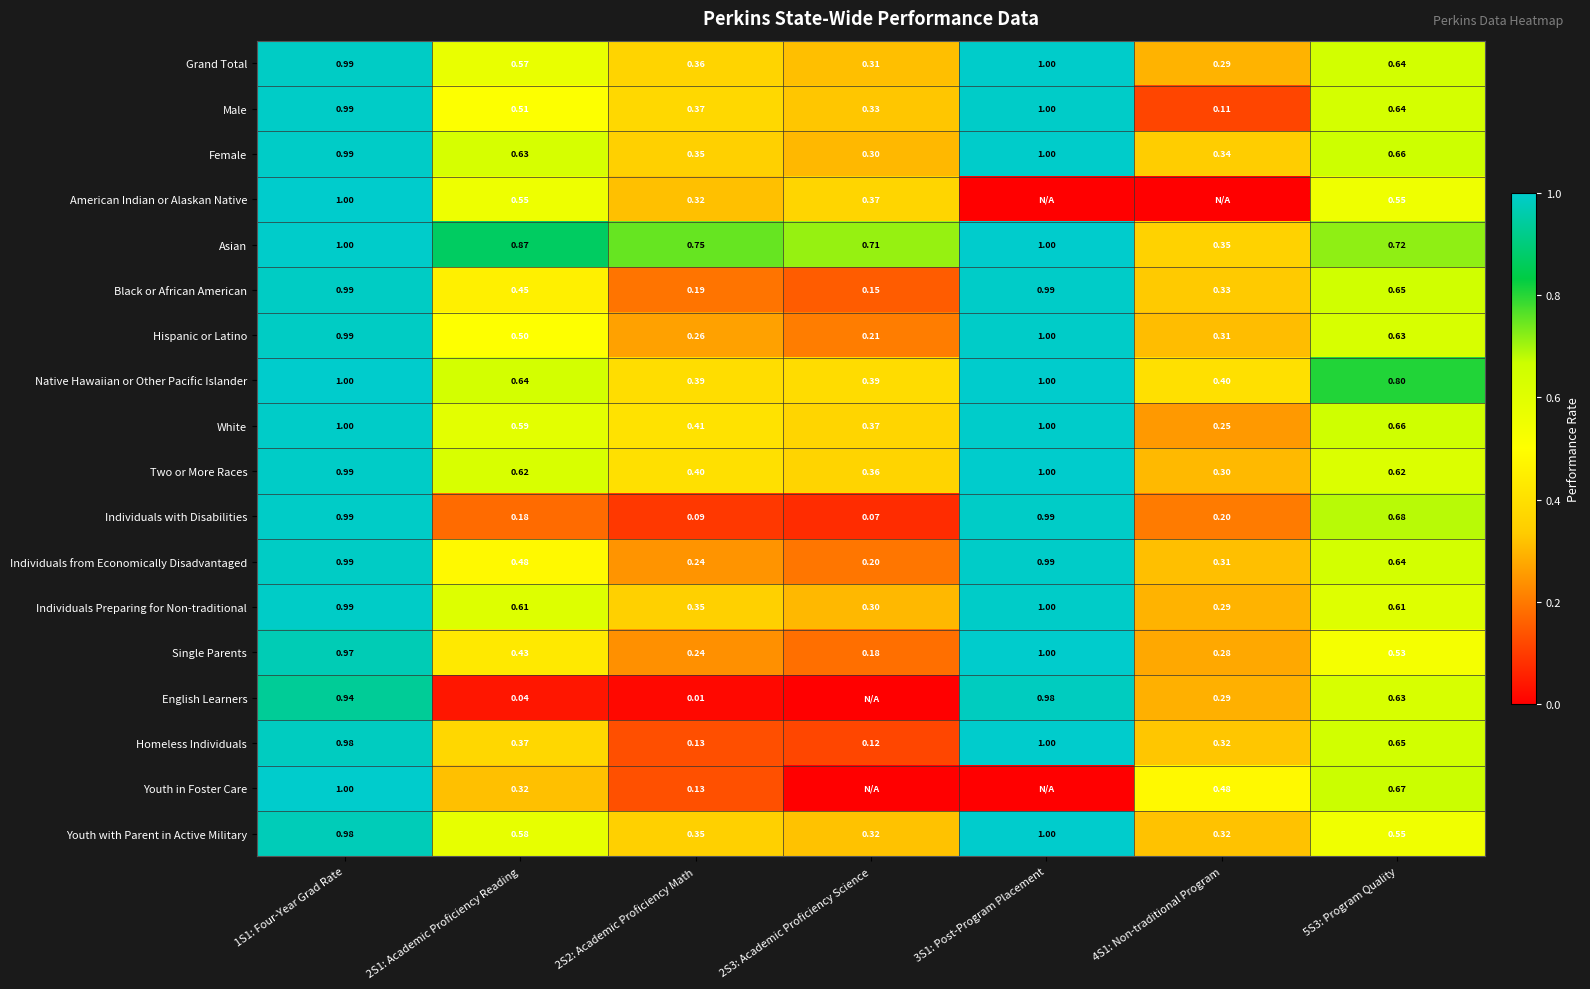

Read the White value at 1S1: Four-Year Grad Rate.

1.0